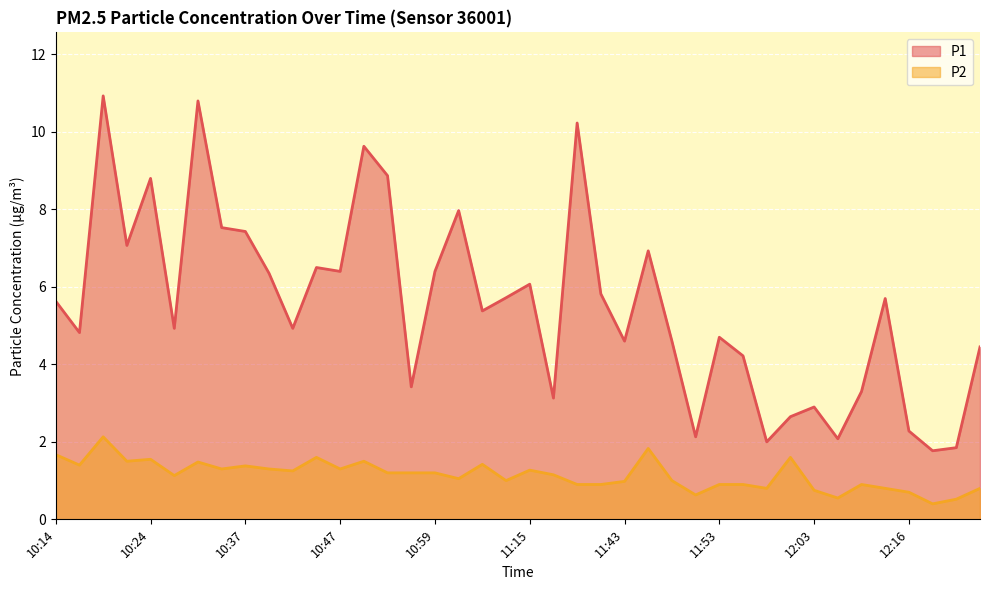

What position from the right is 10:19?

38